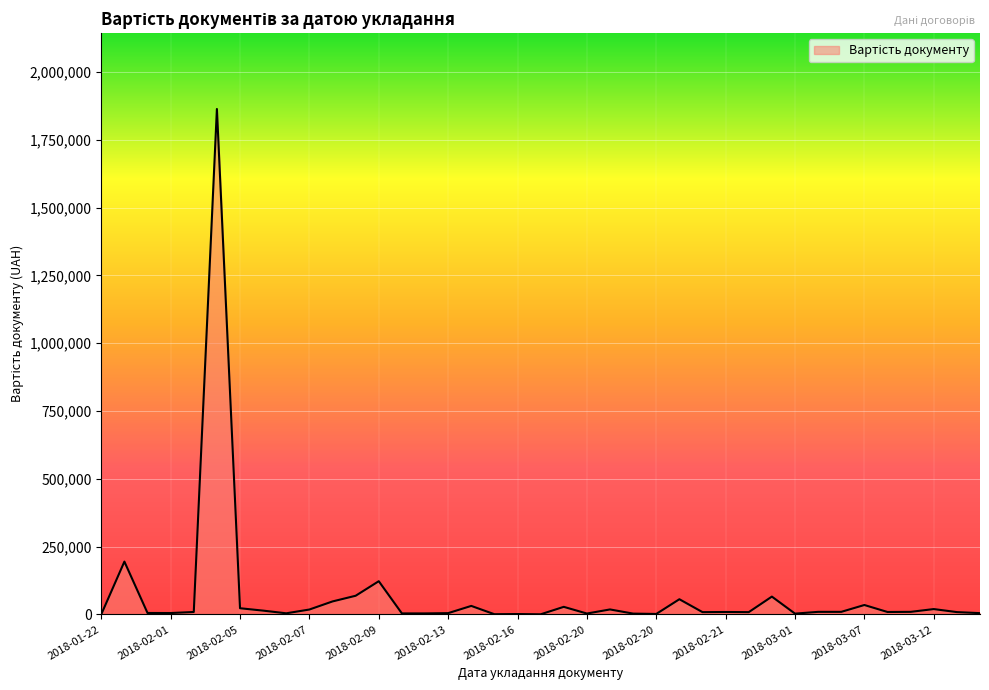

What is the greatest value displayed?

1863200.0